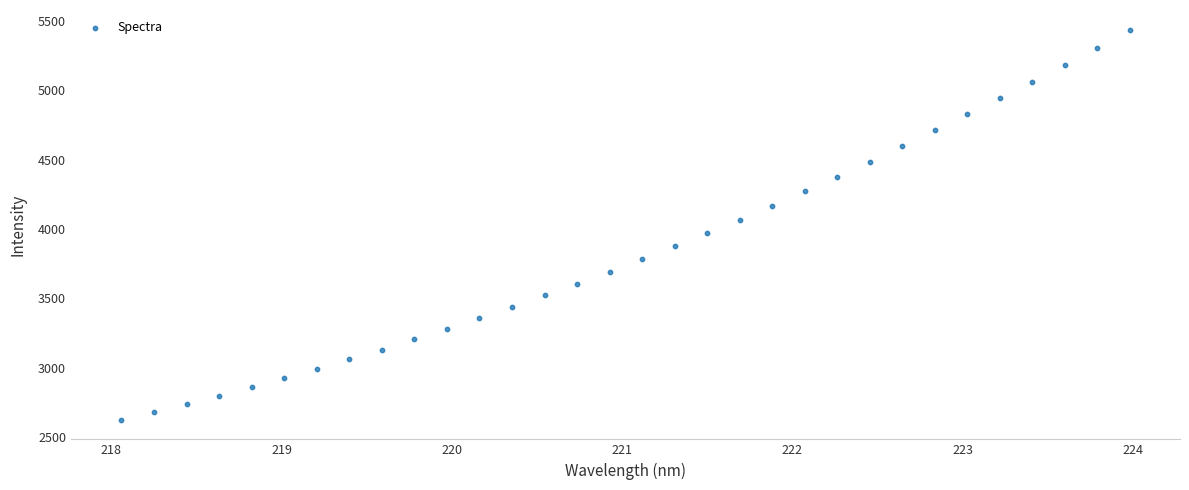

What is the range of X values (max minus min)?

5.9